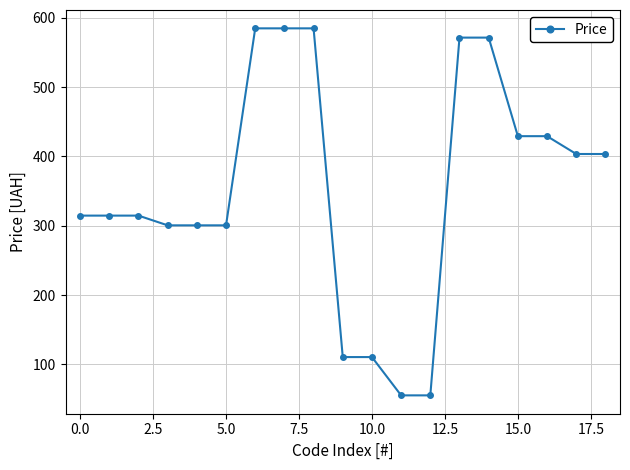

What is the sum of all values?

6741.4